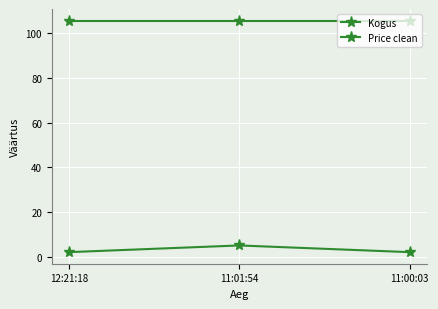

Rank the series at 11:00:03 from highest to lowest value.

Price clean, Kogus